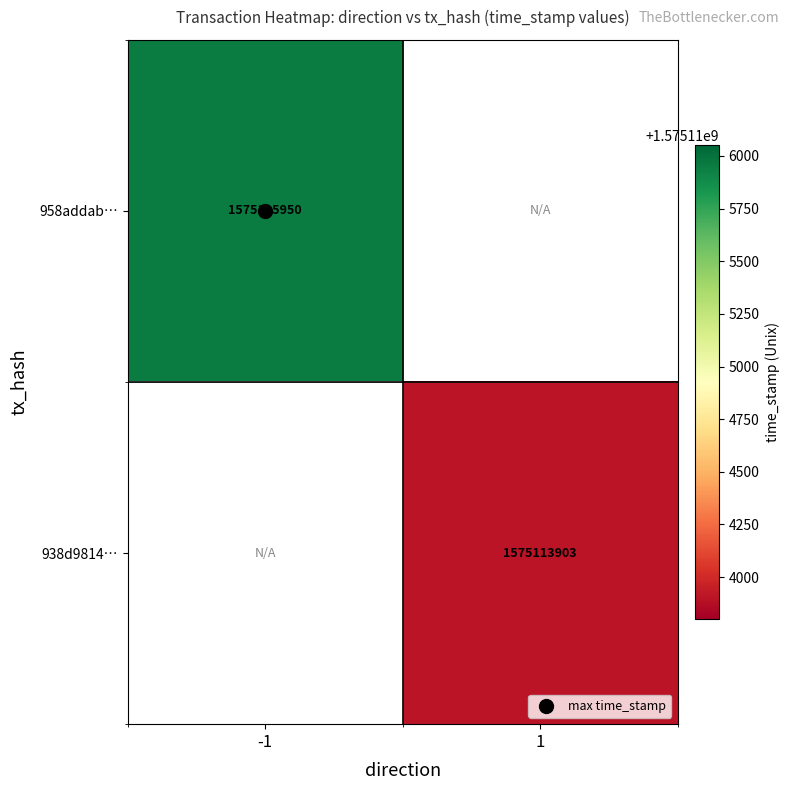

Rank the series at -1 from lowest to highest value.

958addab…, 938d9814…